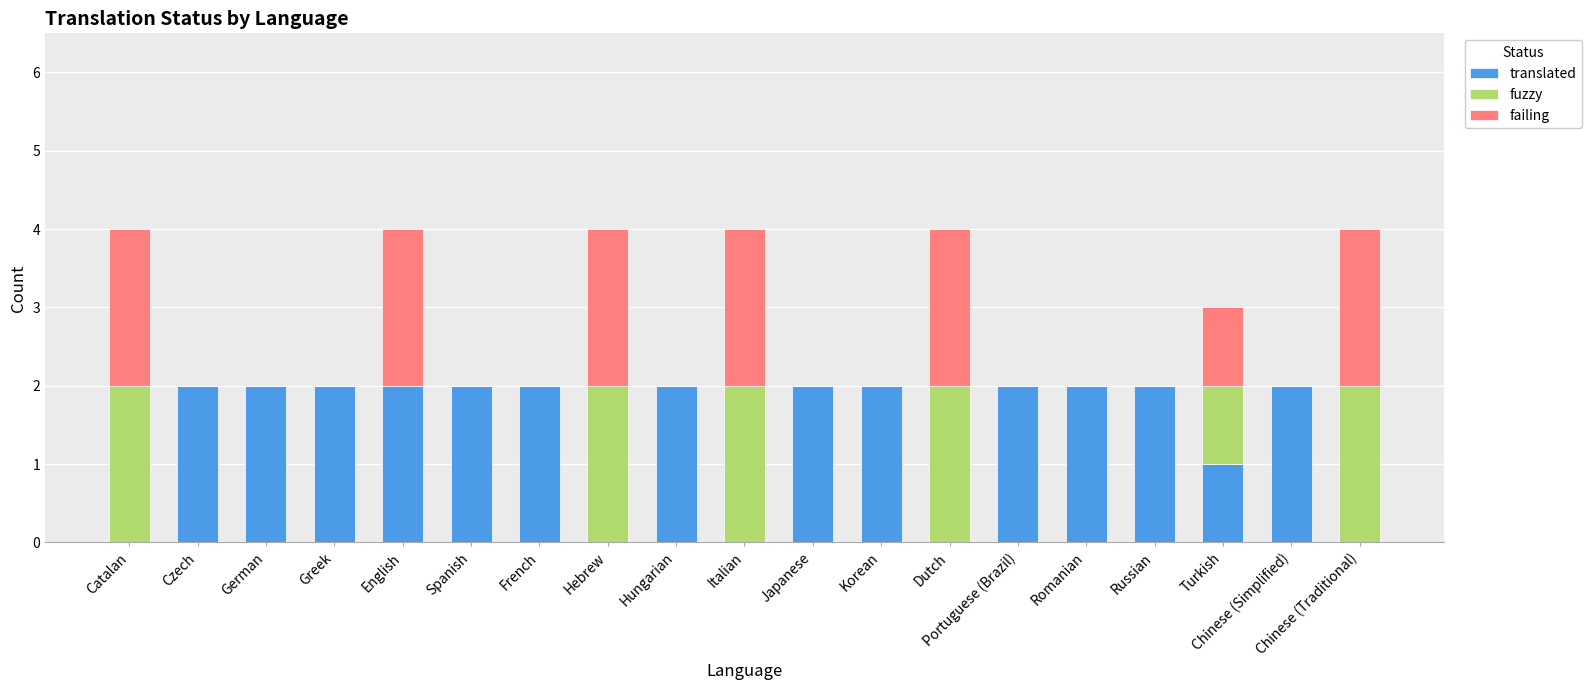

What is the sum of all translated values?

27